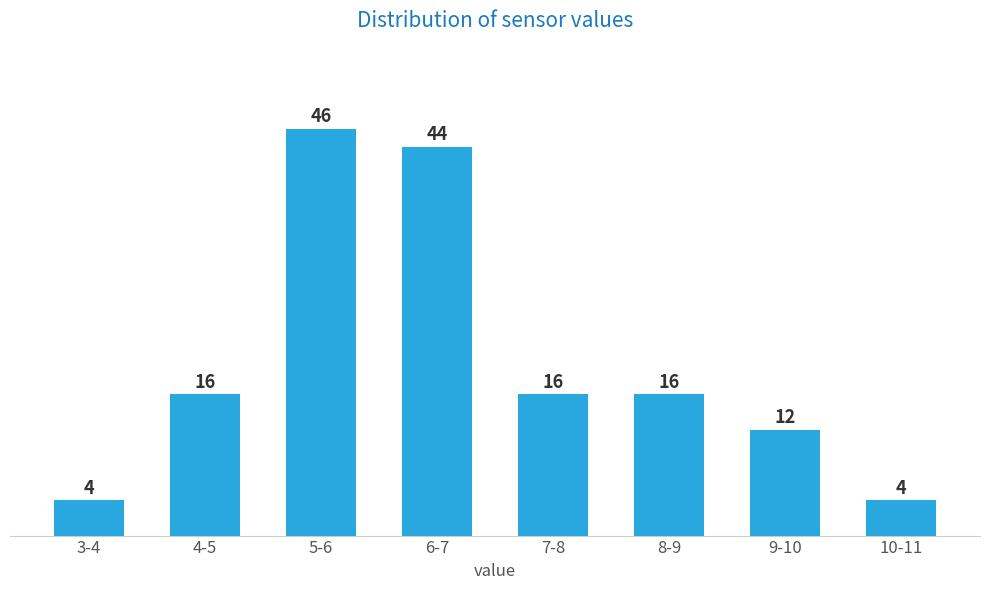

Reading left to right, list all the values displayed in this chart.

4	16	46	44	16	16	12	4